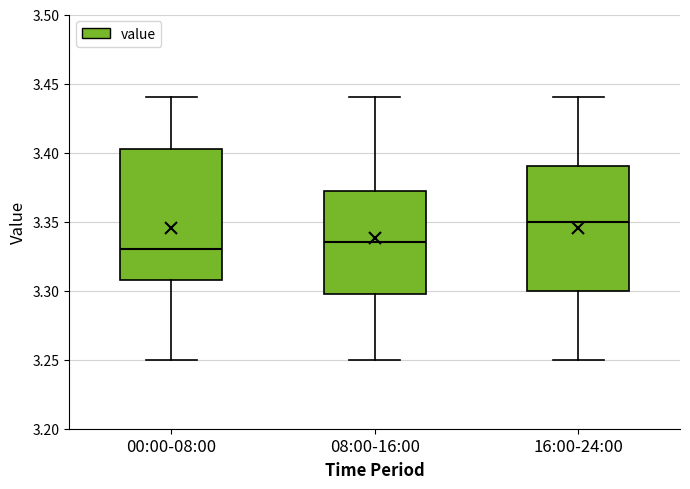

Where does the median line of the box for 16:00-24:00 sit on the y-axis? The values are not printed on the chart, so give them approximately, as read against the axis.

3.350